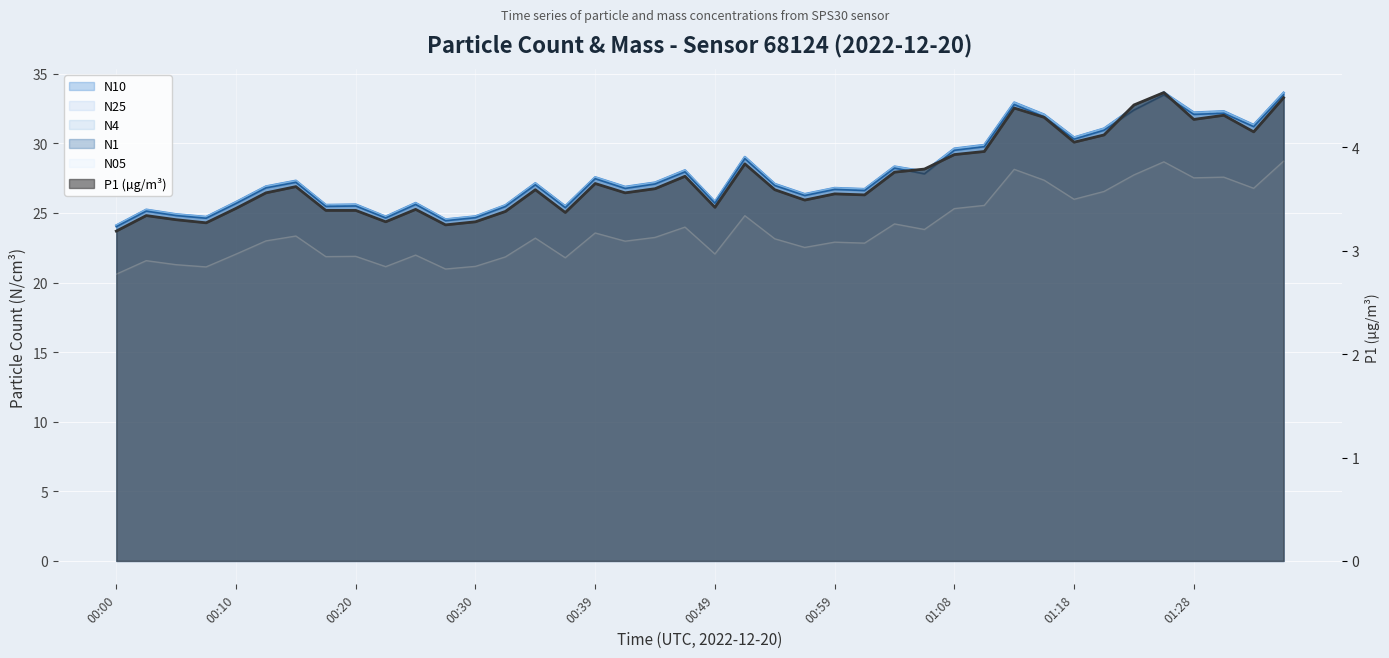

What is the sum of the N1 values at 01:21 and 00:47?

58.9